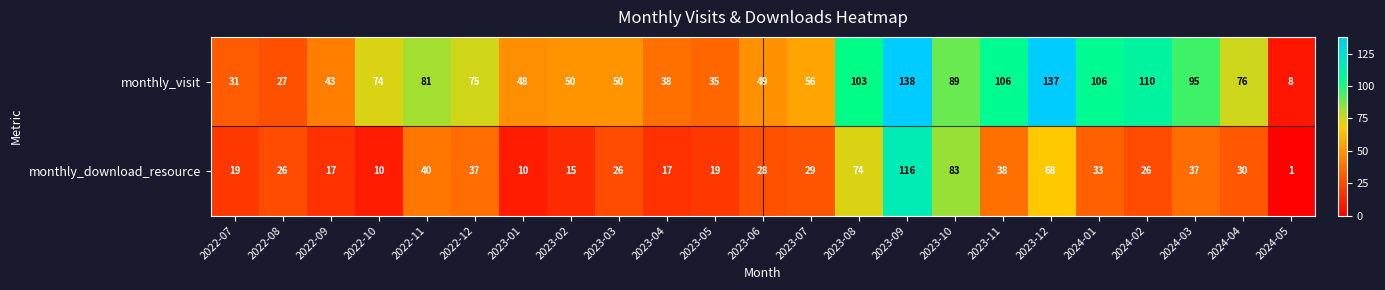

Where is monthly_visit nearest to the value 73?

2022-10